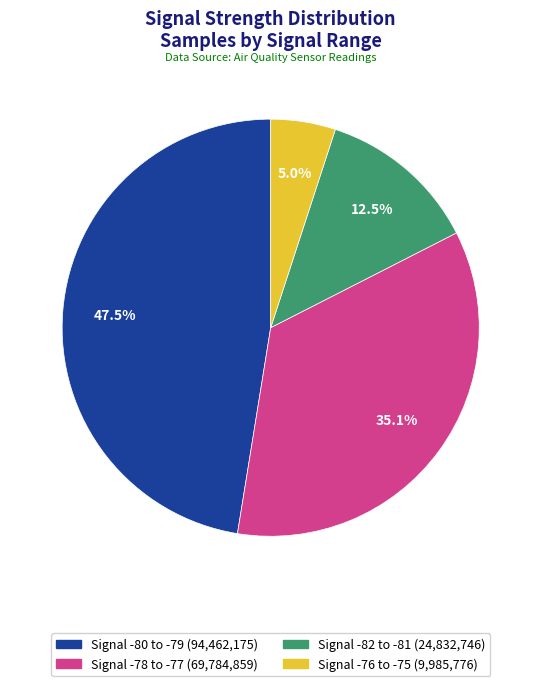

Does any single category account for the majority?

No